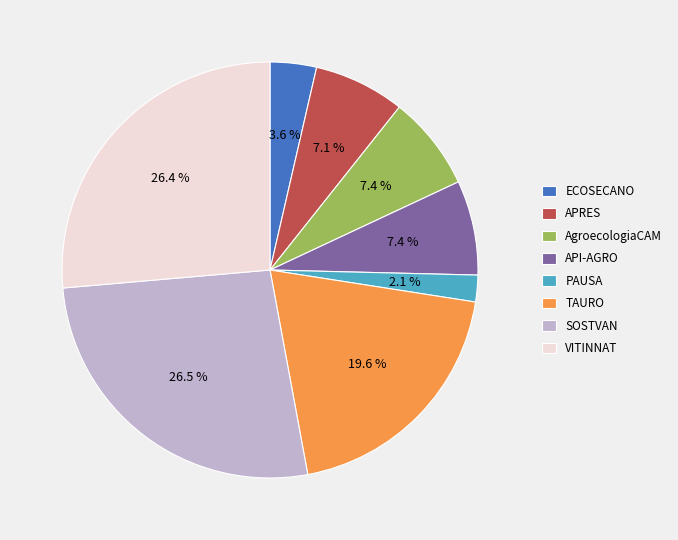

Which has a higher value, API-AGRO or TAURO?

TAURO